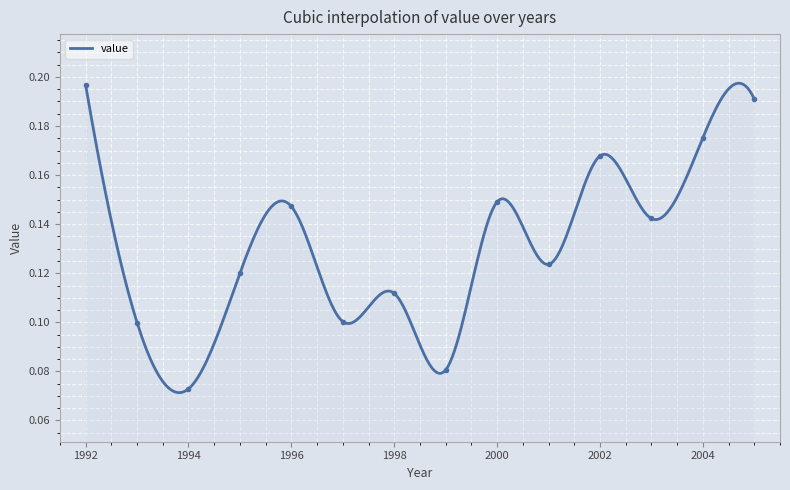

Reading left to right, list all the values displayed in this chart.

0.2	0.1	0.1	0.1	0.1	0.1	0.1	0.1	0.1	0.1	0.2	0.1	0.2	0.2